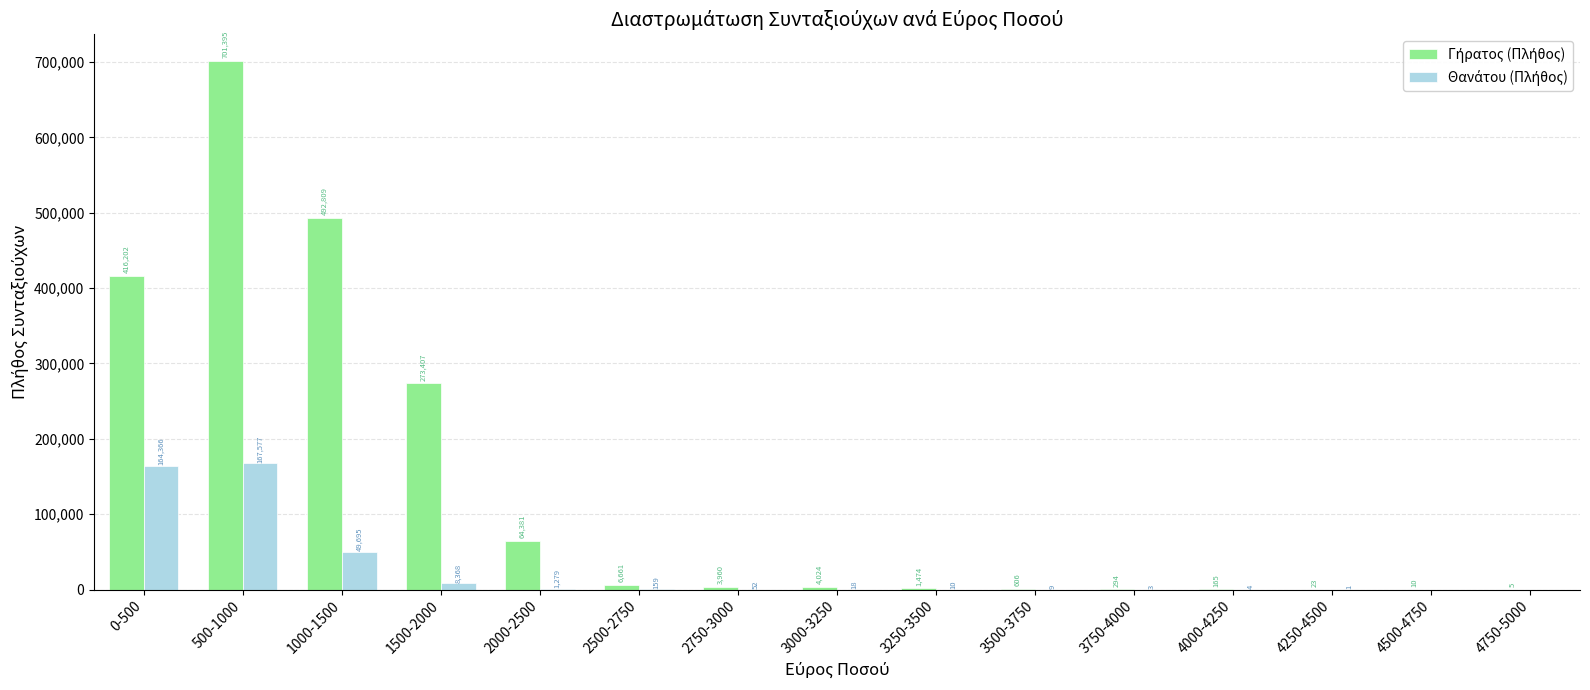

At which category is the sum across all series the highest?

500-1000